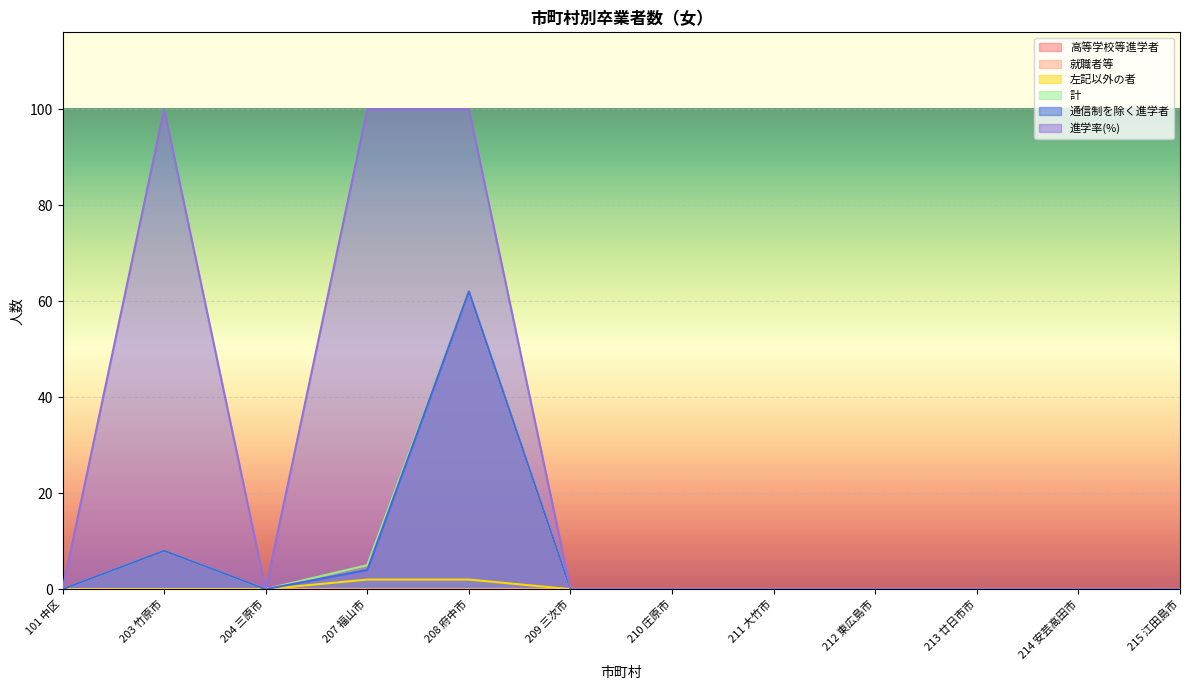

How many lines are shown in the chart?

6